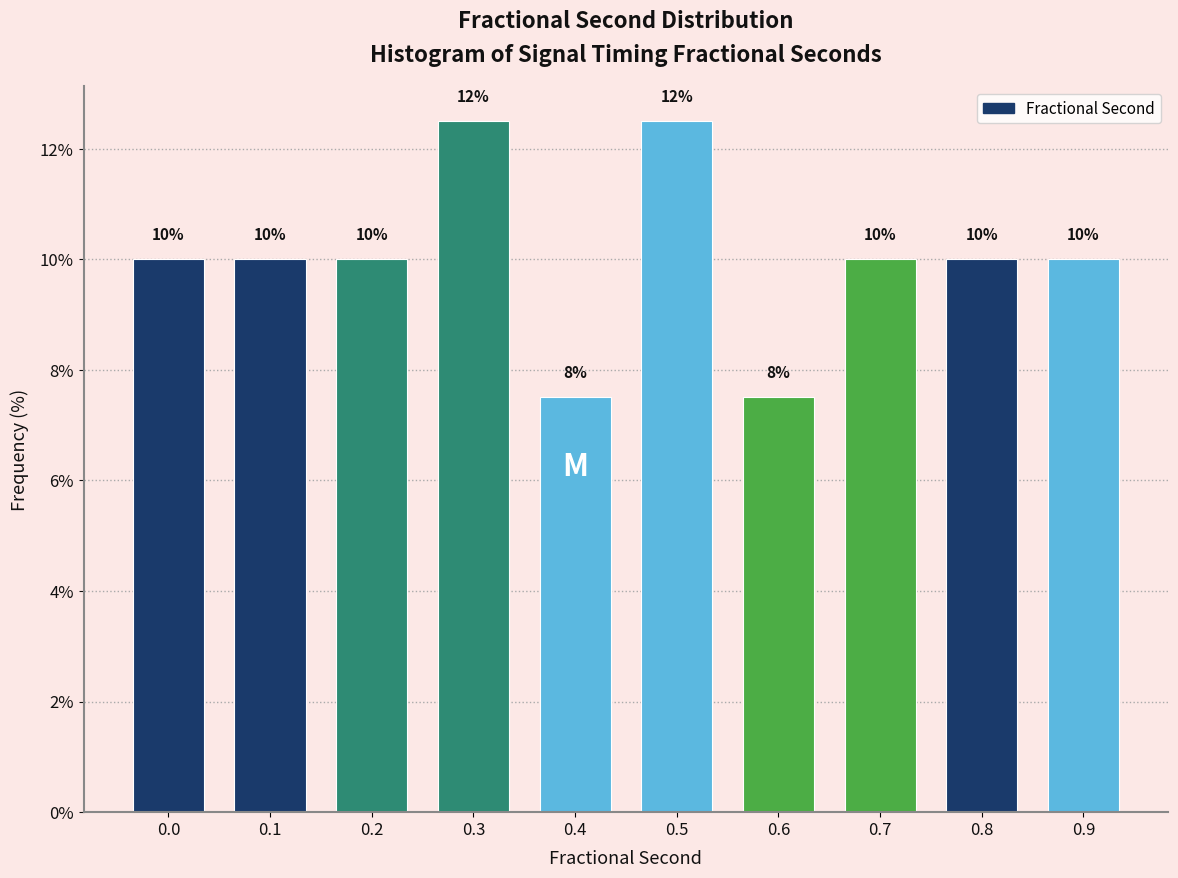

Approximately how many times larger is the value at 0.2 compared to 0.9?

1.0